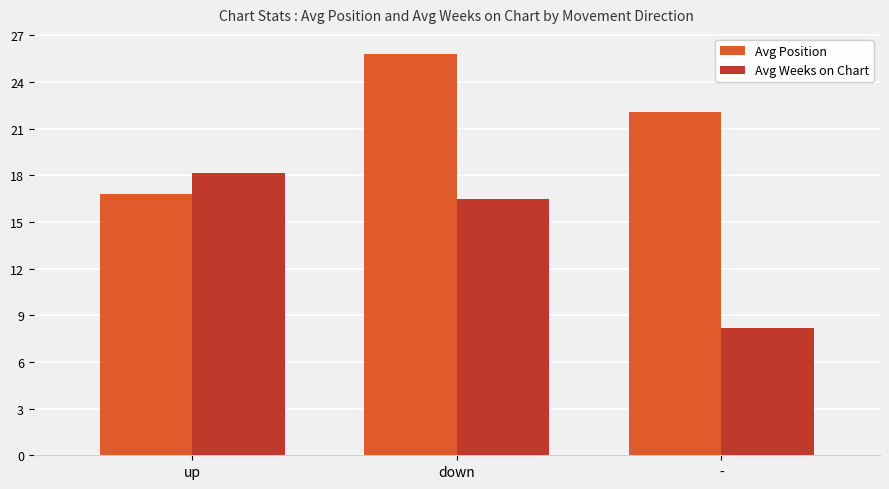

What is the difference between the highest and lowest values at -?

13.9